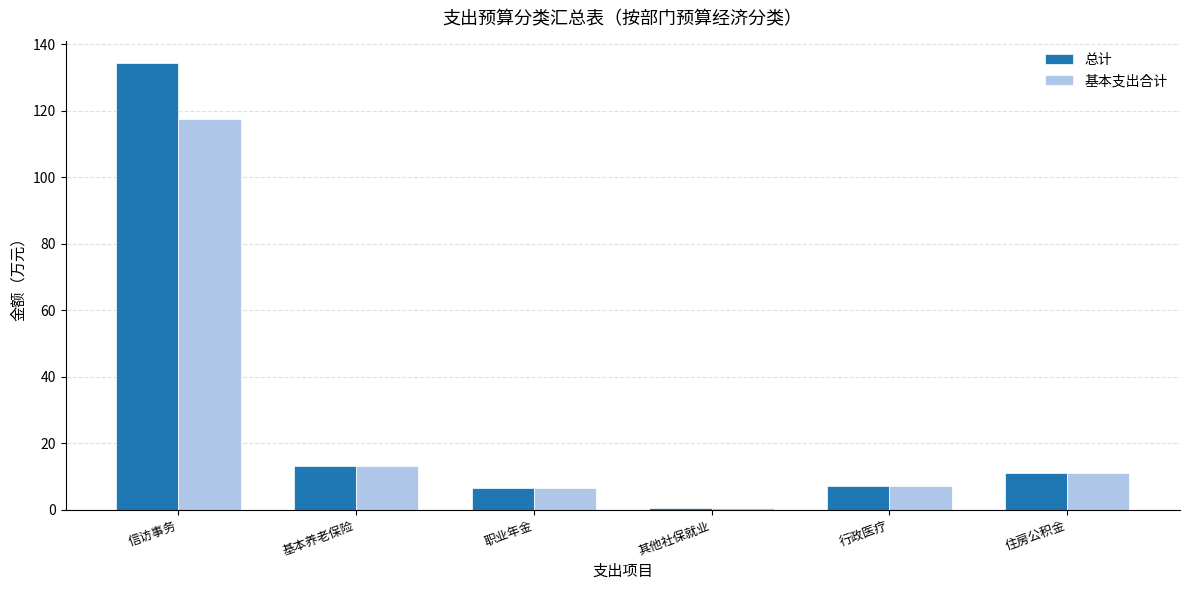

List the series in order of their peak value, highest first.

总计, 基本支出合计